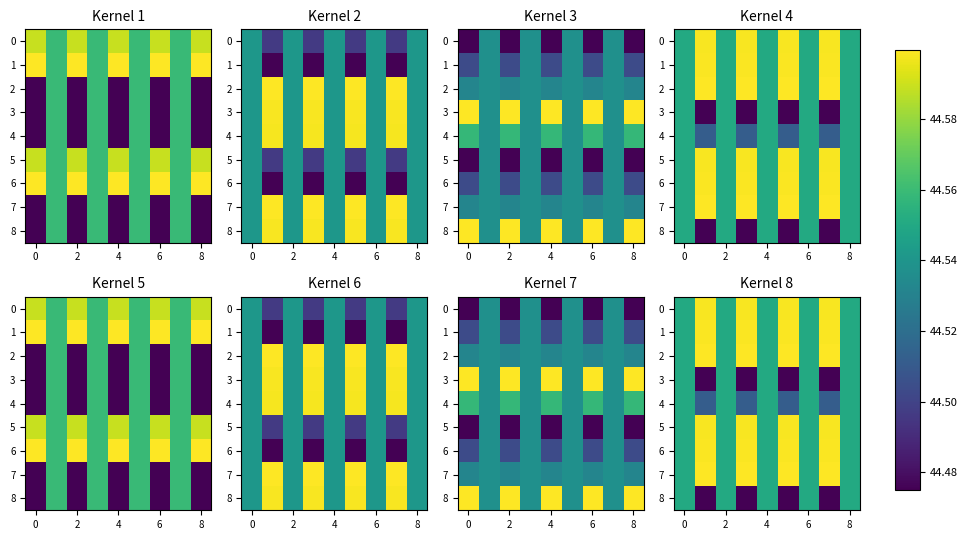

Is it true that 0 equals 44.6 at 8?

True